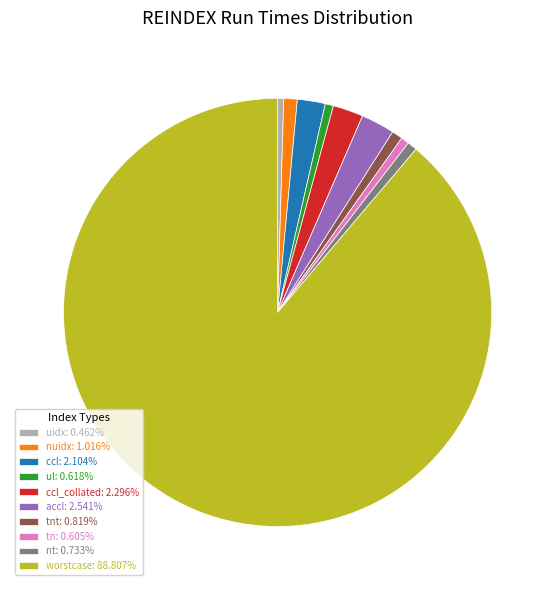

Count the number of slices in the pie.

10